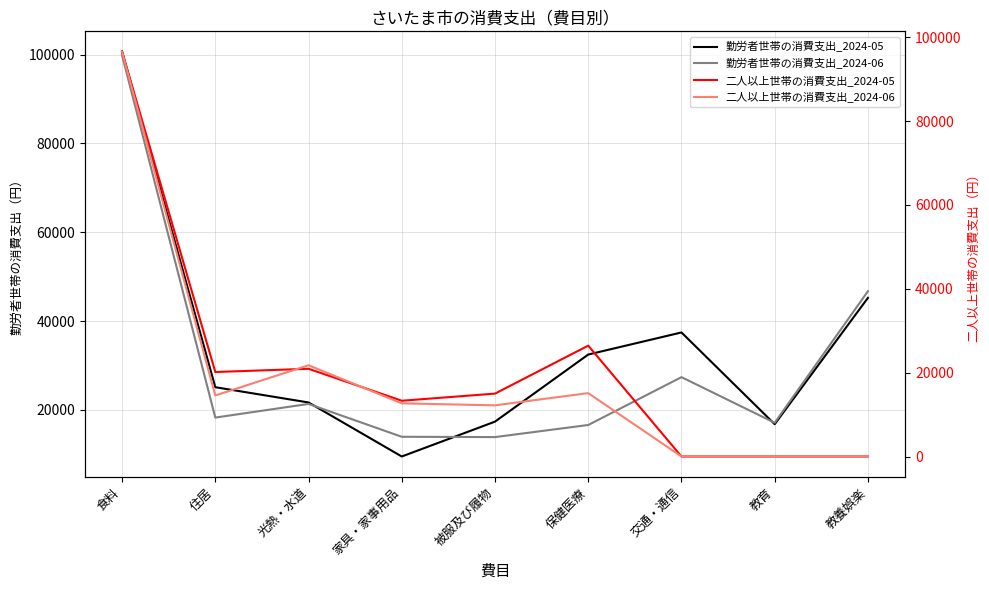

What position from the right is 家具・家事用品?

6